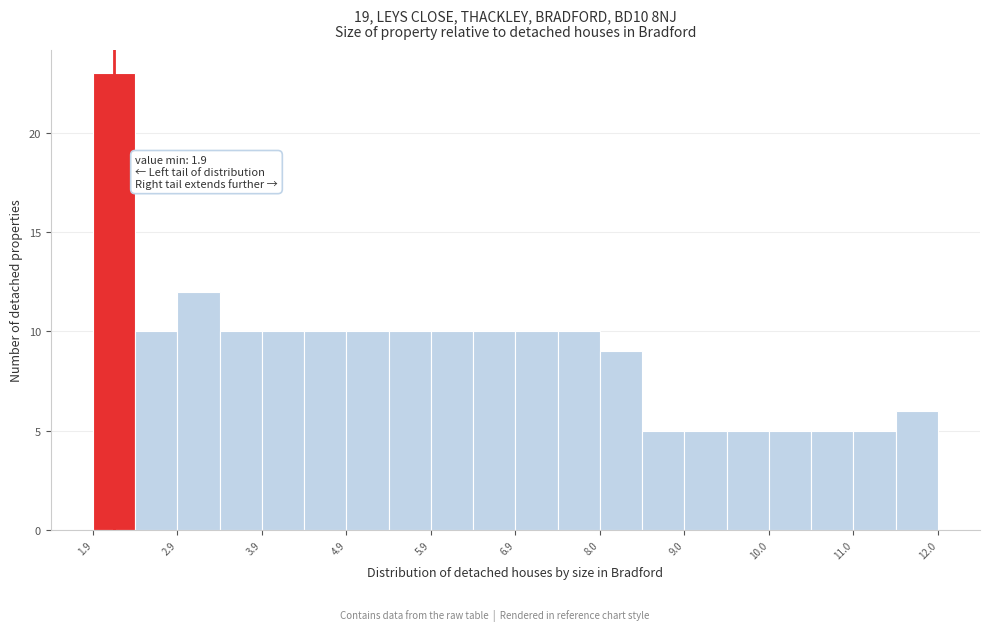

Read against the x-axis, roughly where is the centre of the tallest bar?

2.2